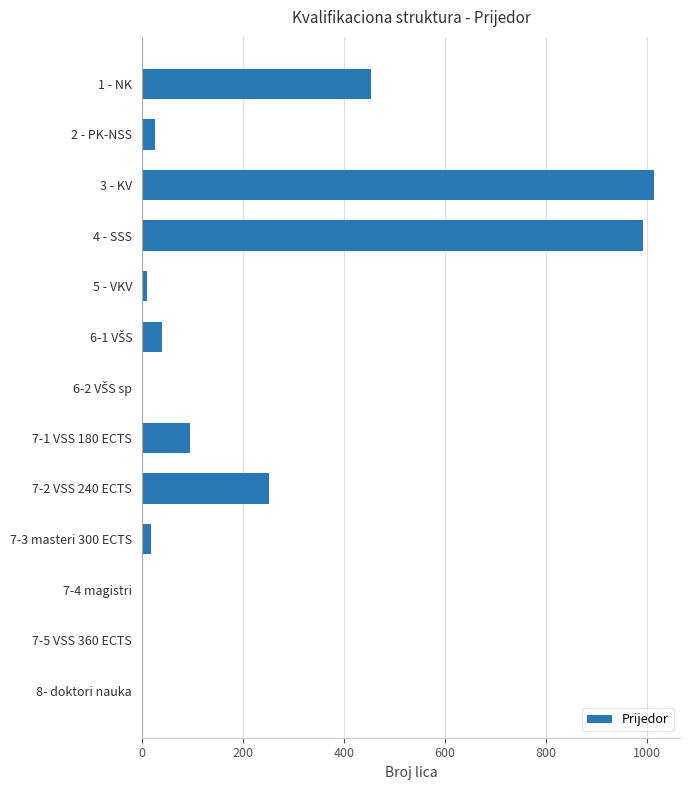

What is the change in value from 3 - KV to 4 - SSS?

-23